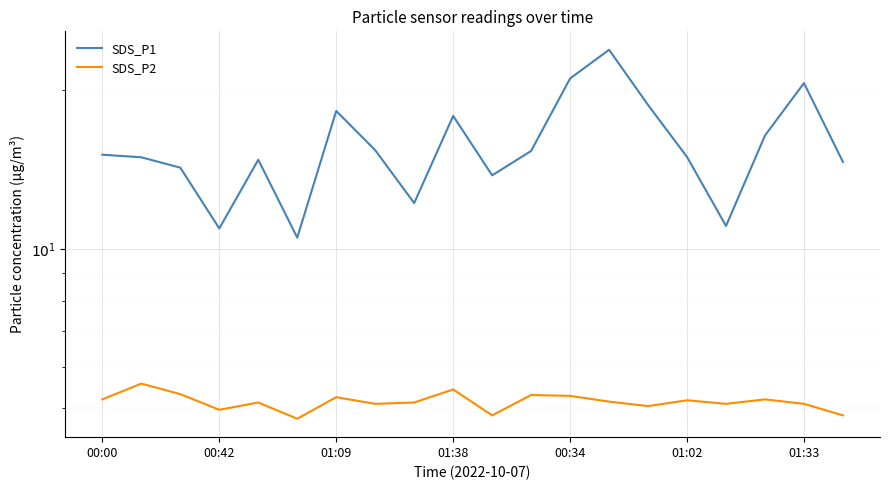

True or false: SDS_P1 has more than 0 points higher than both neighbors.

True